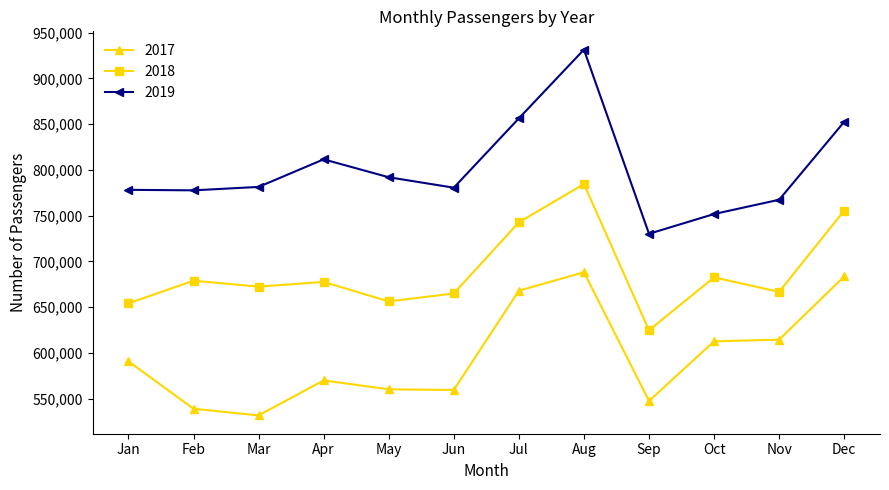

In 2019, how many points are lower than both neighbors (excluding endpoints)?

3